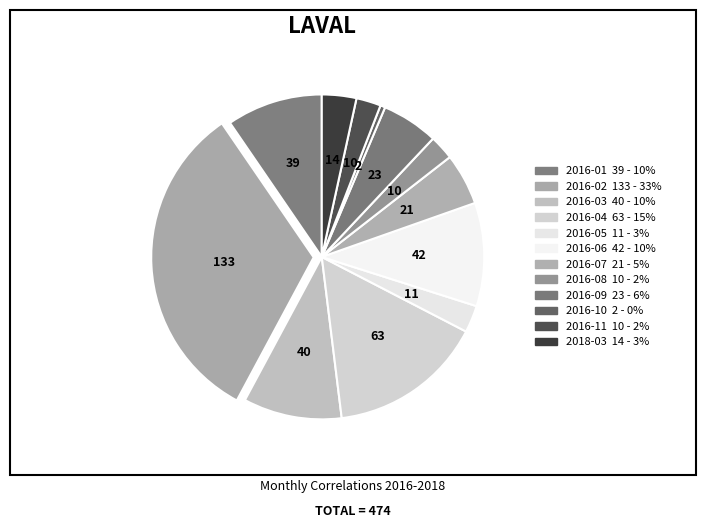

How many segments does this pie chart have?

12